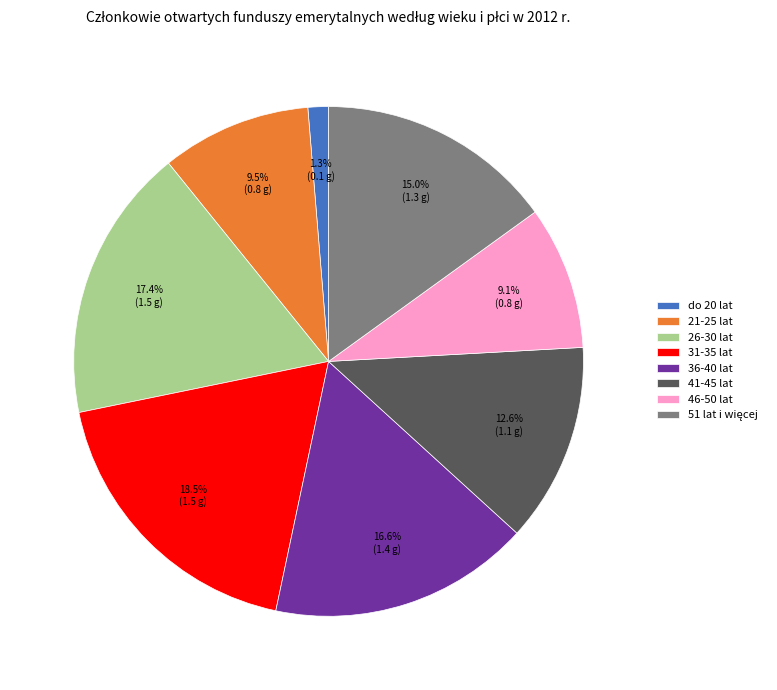

Is there any slice that represents more than half of the pie?

No